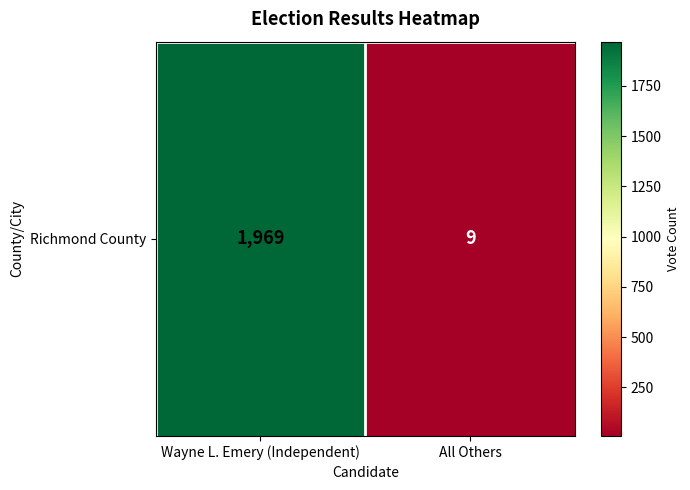

Approximately how many times larger is the value at Wayne L. Emery (Independent) compared to All Others?

218.8